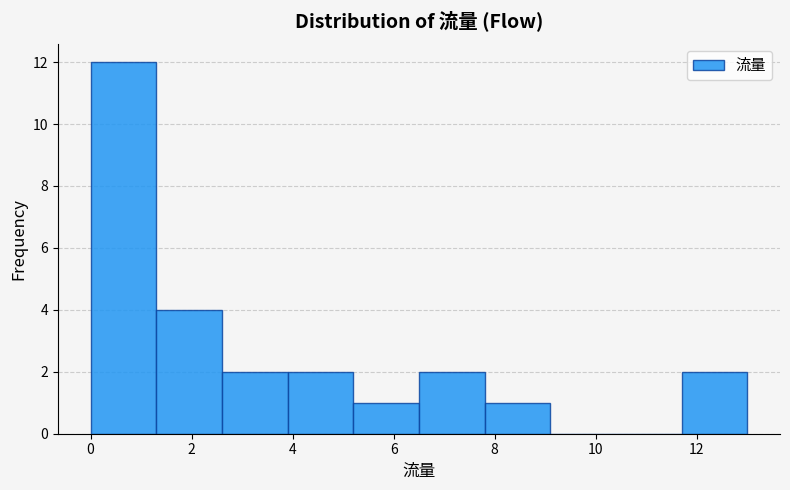

Over which range of the x-axis is the bar tallest?

0.0 to 1.3